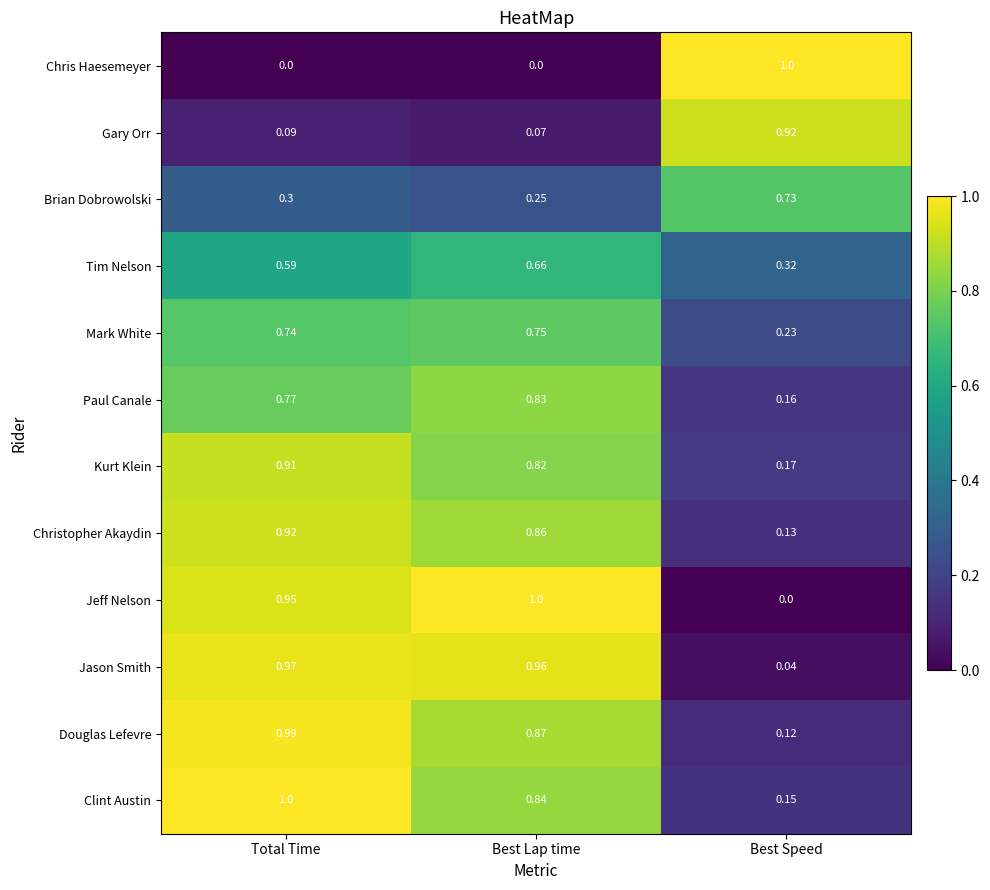

Which category has the highest value in the Jeff Nelson series?

Best Lap time